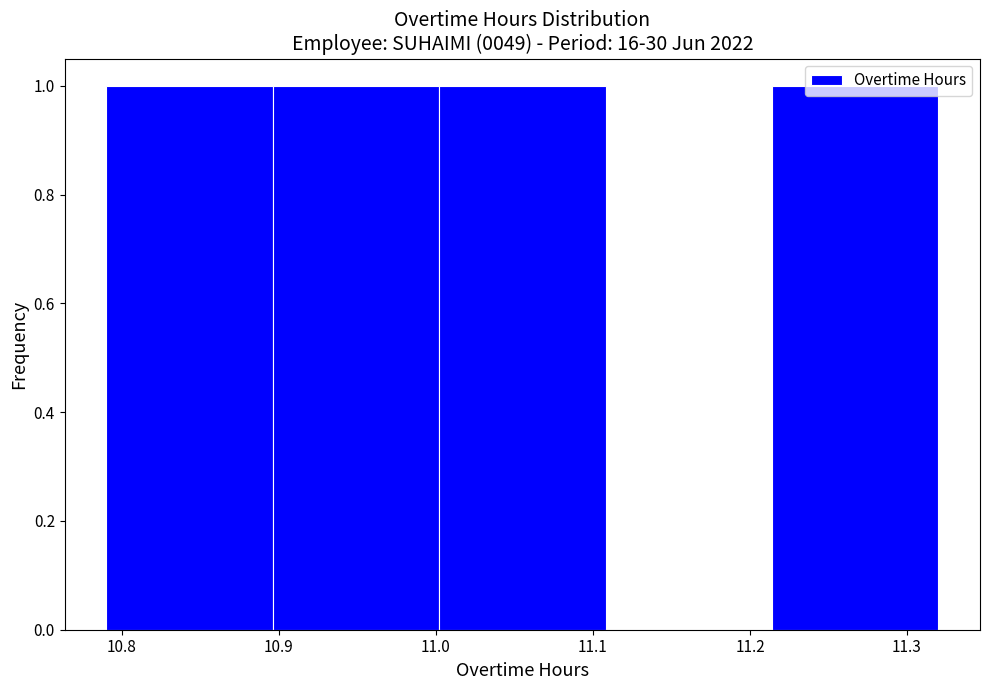

How tall is the bar that spans 11.214 to 11.320 on the x-axis? Neither the bar edges nor the heights are printed on the chart, so give them approximately, as read against the axes.

1